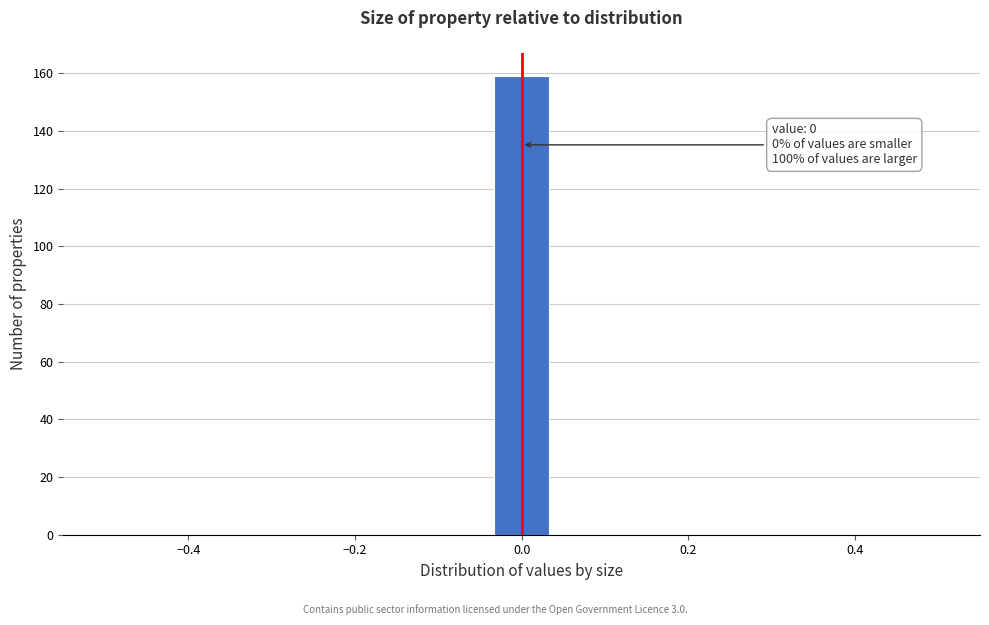

Around what value on the x-axis is the tallest bar? Give the approximate position of its centre, as read against the axis.

0.00